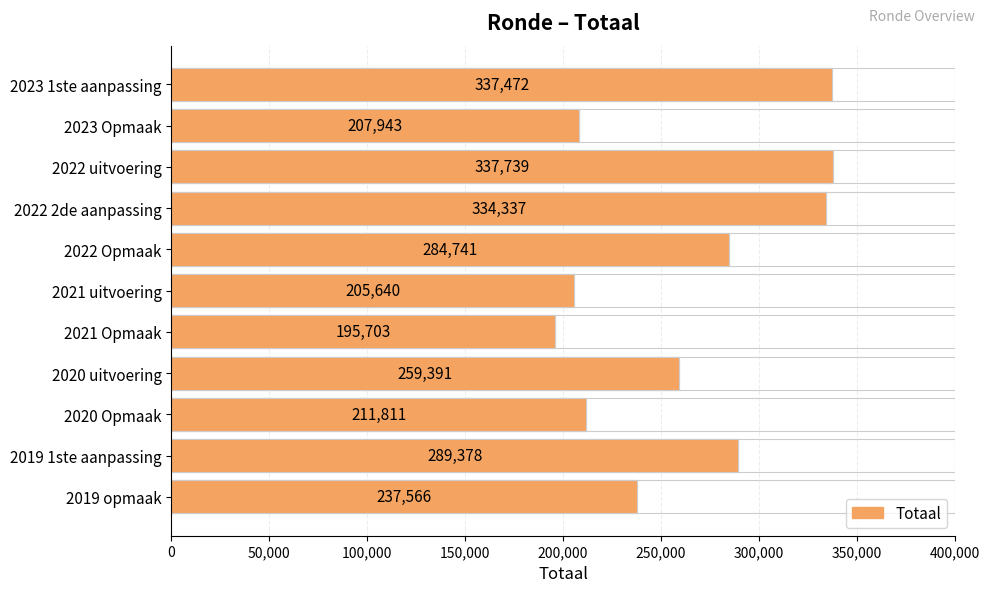

Count the number of categories in the chart.

11